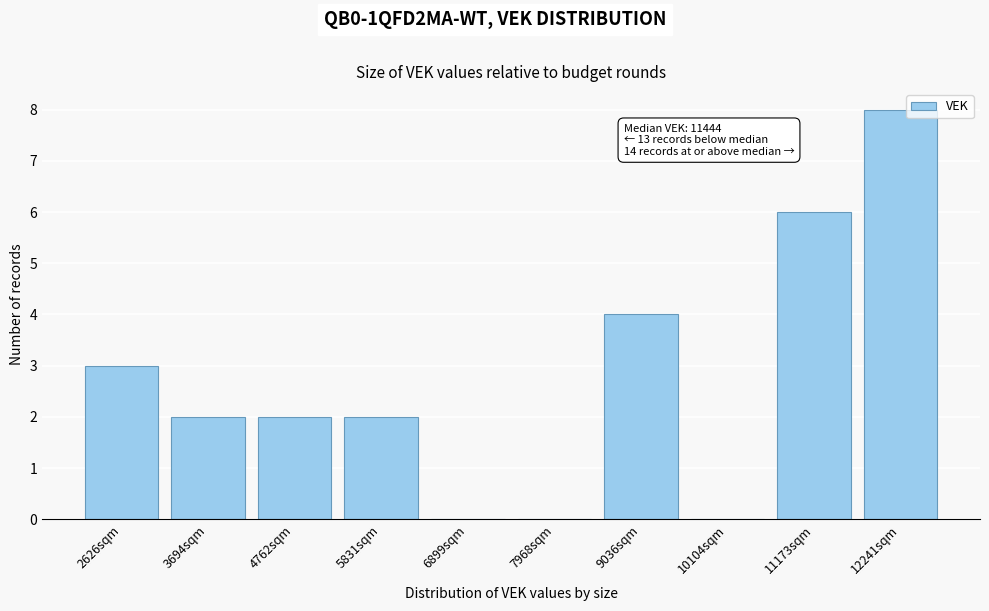

Reading left to right, list all the values displayed in this chart.

2626sqm=3	3694sqm=2	4762sqm=2	5831sqm=2	6899sqm=0	7968sqm=0	9036sqm=4	10104sqm=0	11173sqm=6	12241sqm=8